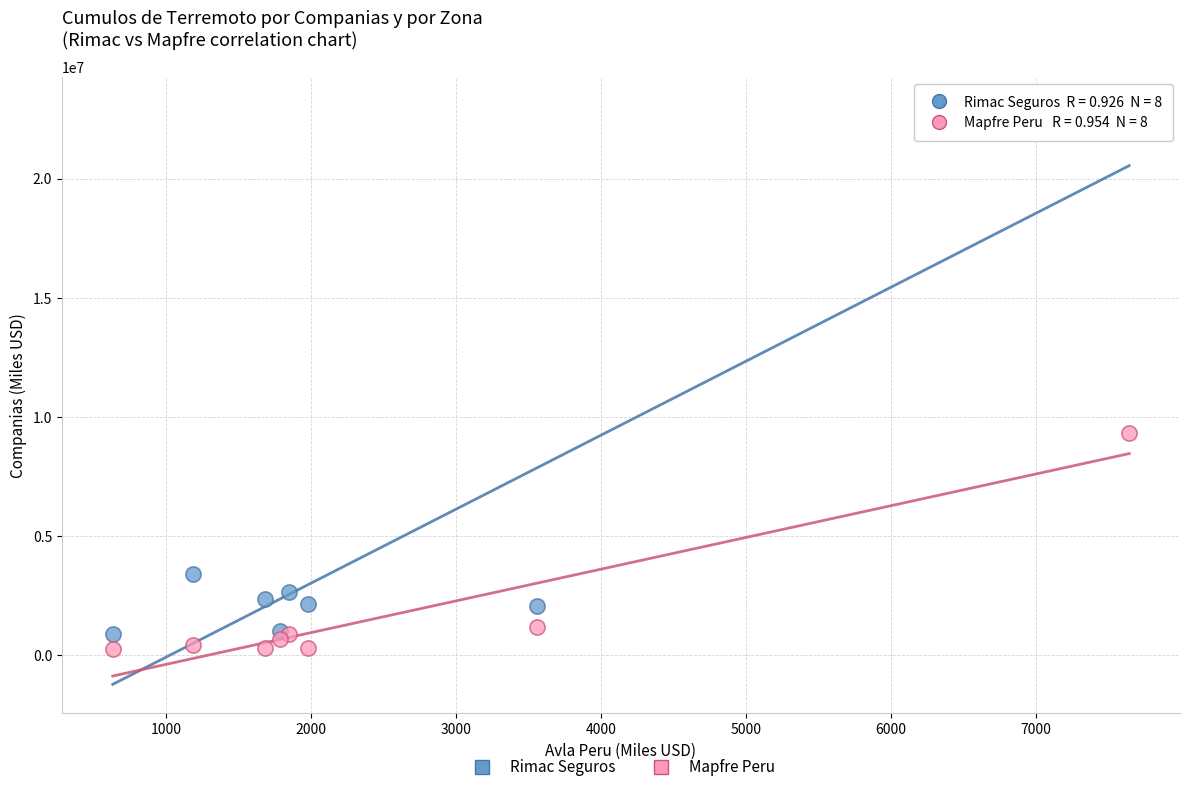

What are all the series names shown in the legend?

Rimac Seguros, Mapfre Peru